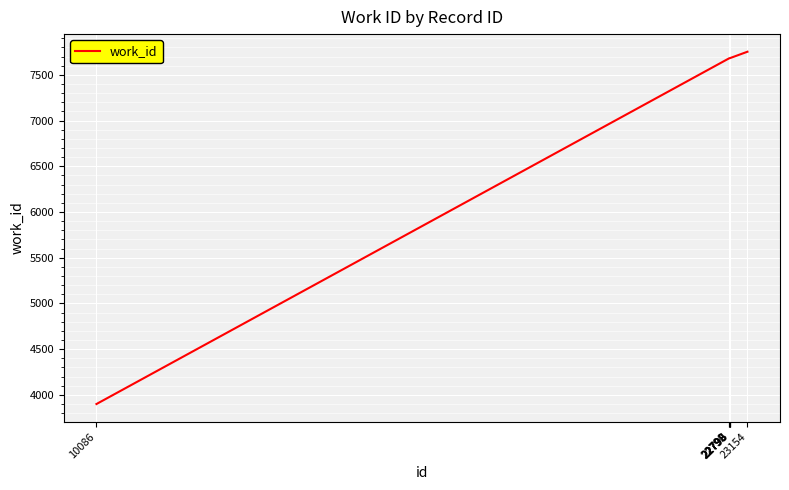

True or false: there are more than 2 points higher than both neighbors.

False